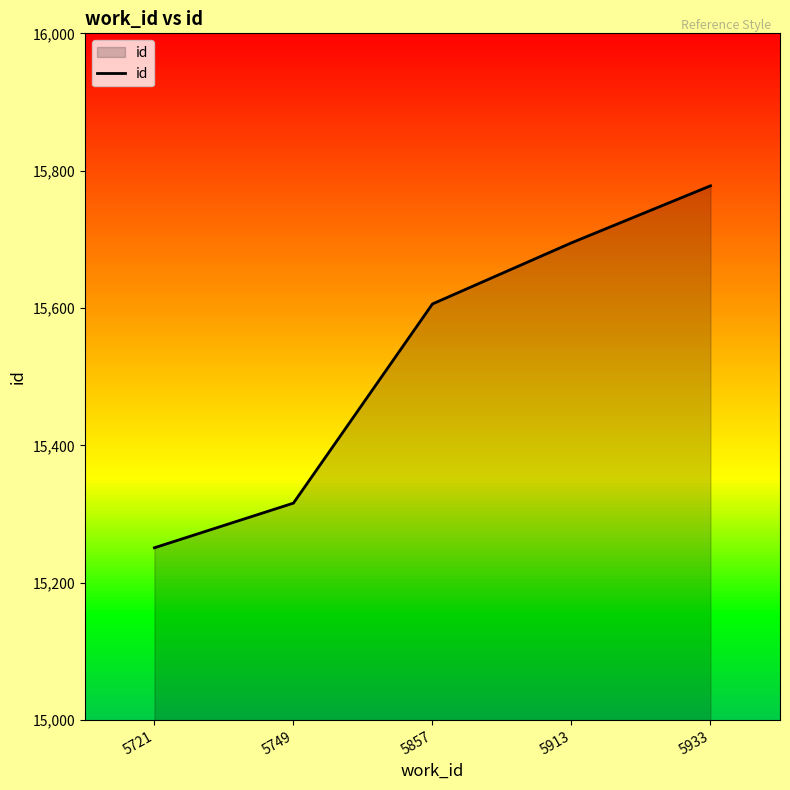

Does the chart have visible grid lines?

No